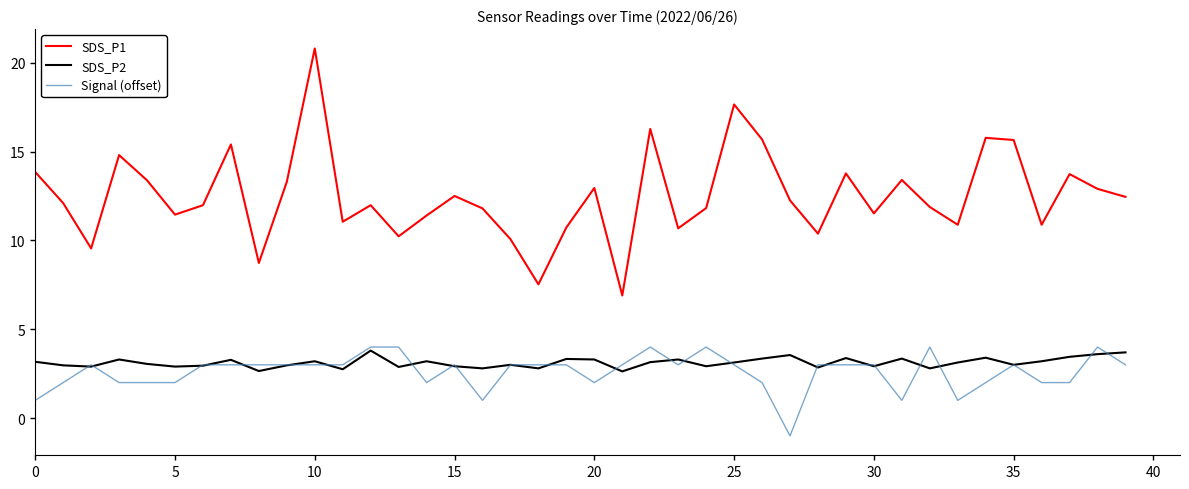

True or false: SDS_P1 and SDS_P2 cross at least once.

False